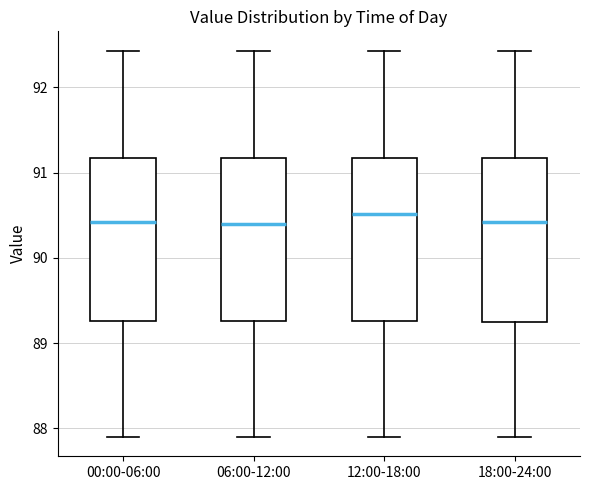

Where does the upper whisker of the box for 06:00-12:00 end on the y-axis? The values are not printed on the chart, so give them approximately, as read against the axis.

92.4